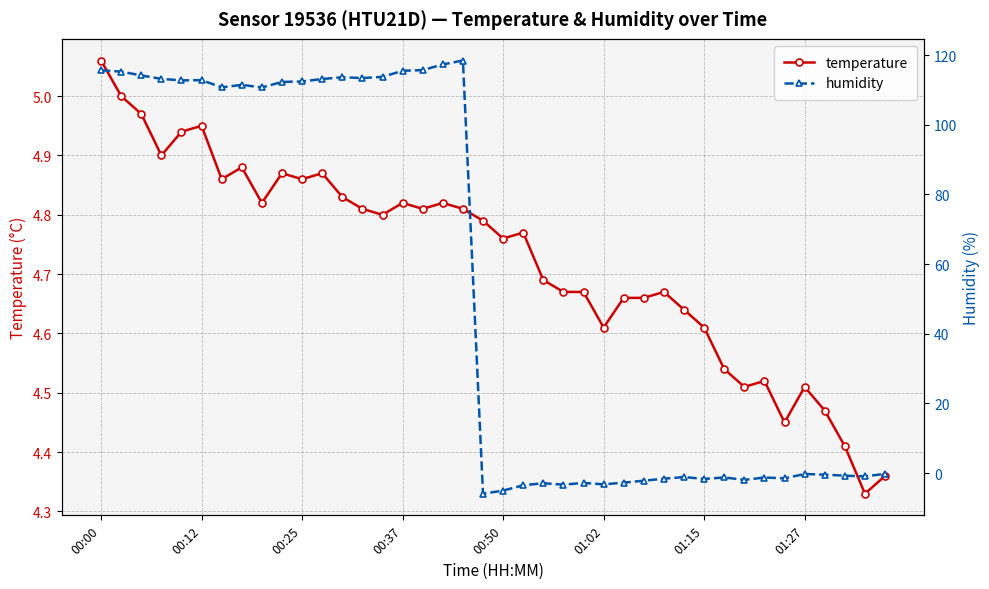

True or false: temperature has more than 0 interior local peaks.

True